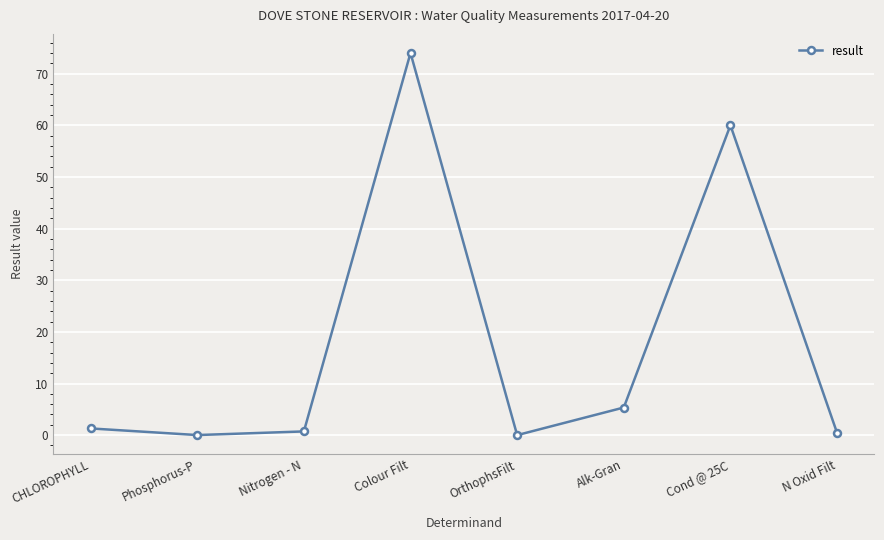

What is the approximate value at CHLOROPHYLL?

1.3